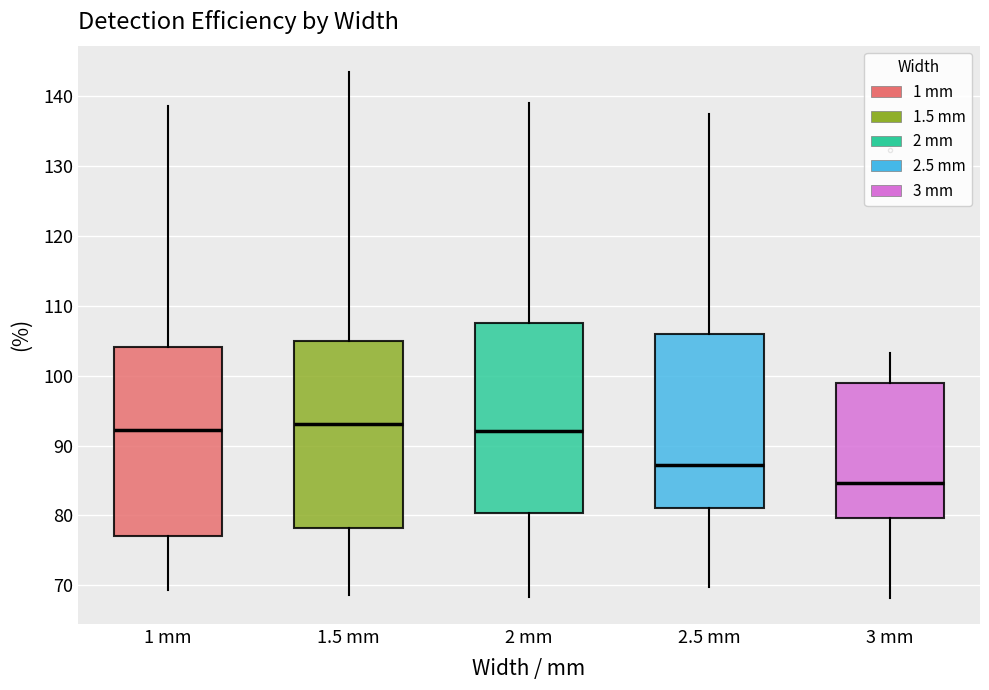

Which box's median line is the lowest?

3 mm